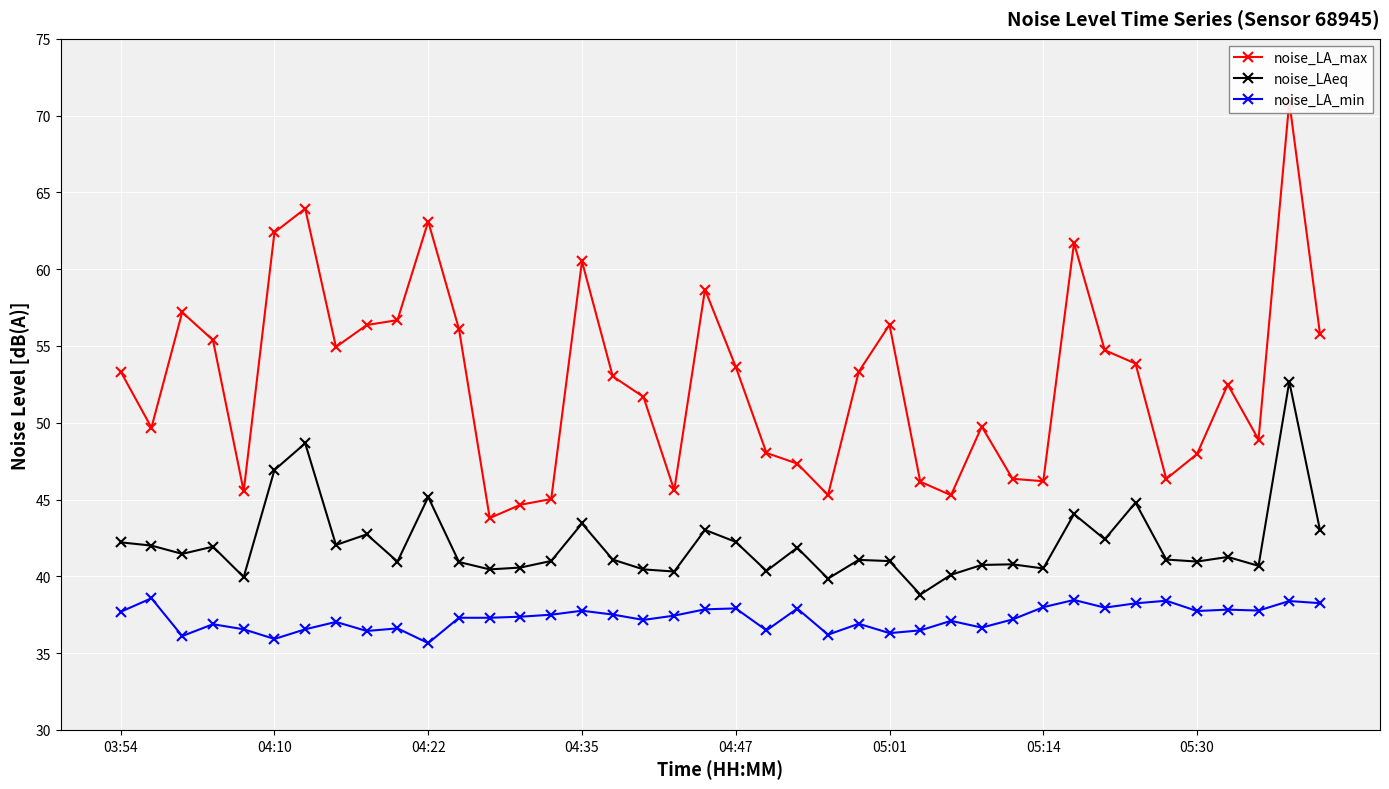

What is the difference between the maximum and second lowest values in the noise_LA_max series?

26.2